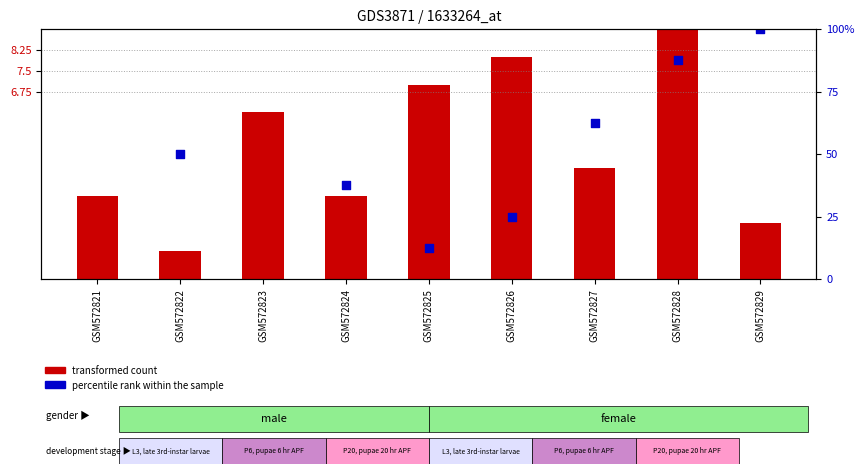

At how many categories does at least one series exceed 11?

9